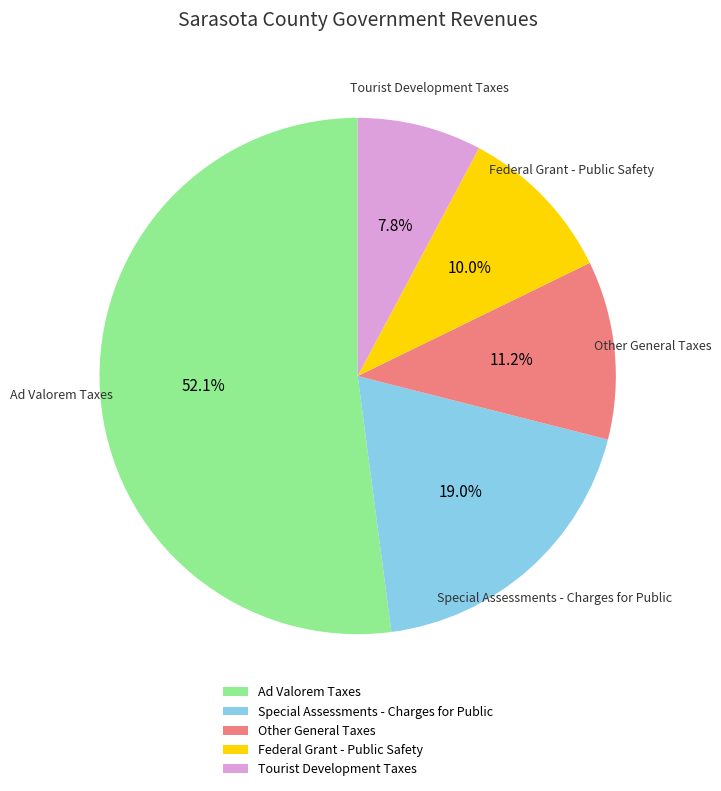

What portion of the pie excludes Special Assessments - Charges for Public?

81.0%